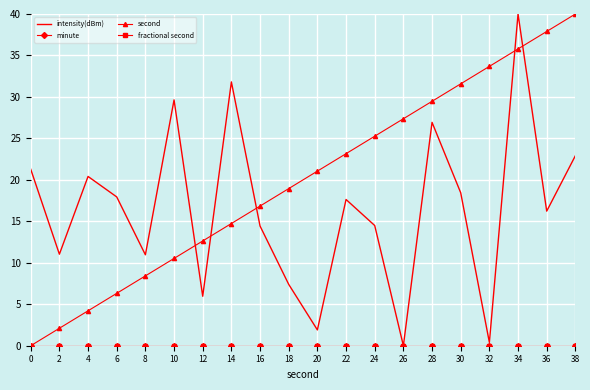

True or false: minute has more than 1 interior local peaks.

False